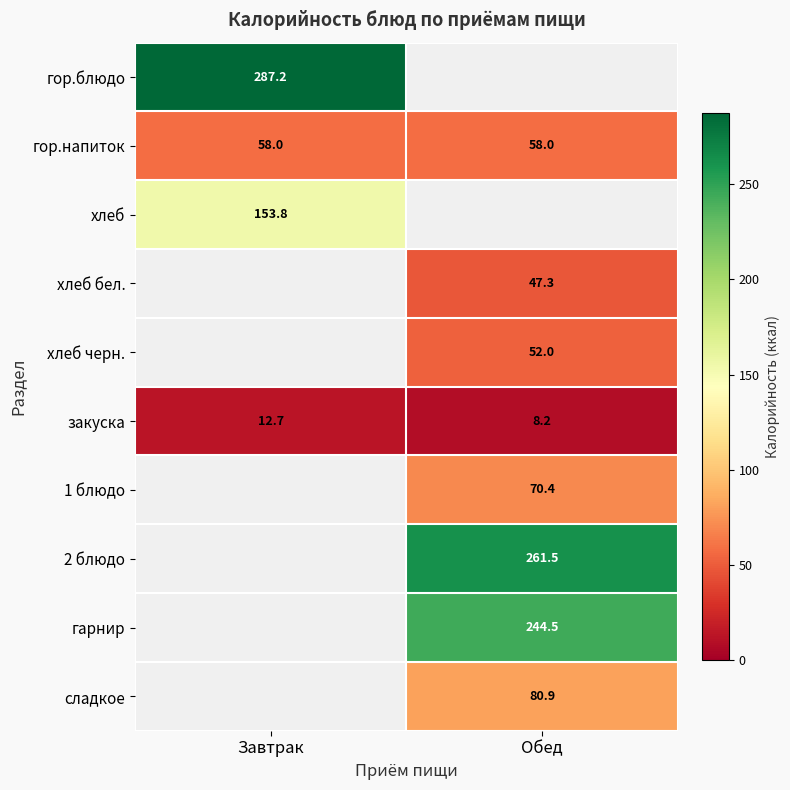

The сладкое series shows 21.1 at Обед. True or false?

False